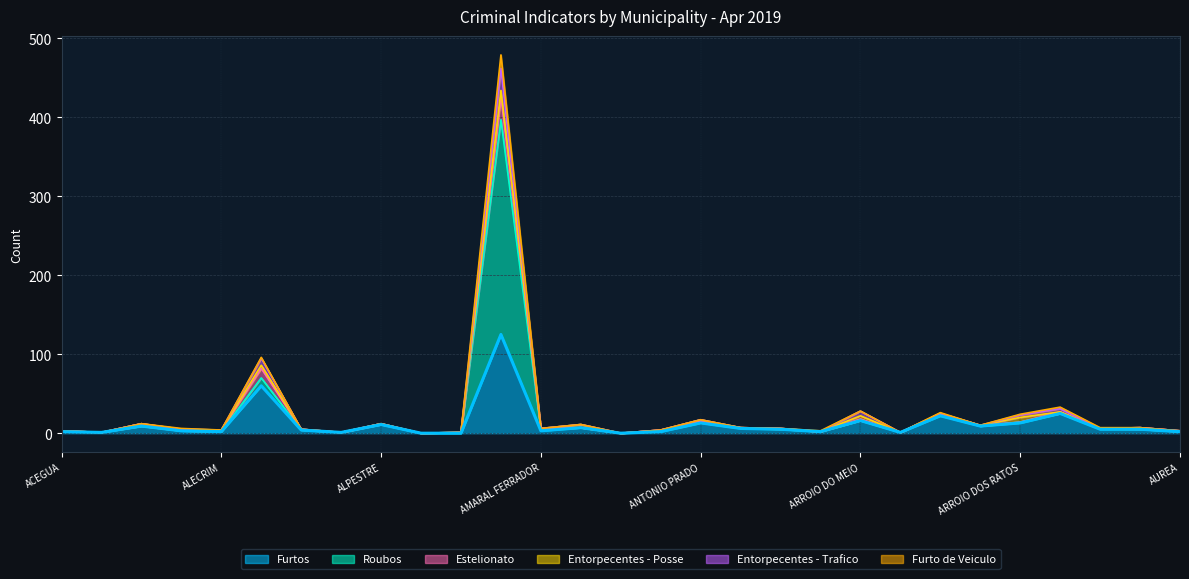

What are all the series names shown in the legend?

Furtos, Roubos, Estelionato, Entorpecentes - Posse, Entorpecentes - Trafico, Furto de Veiculo